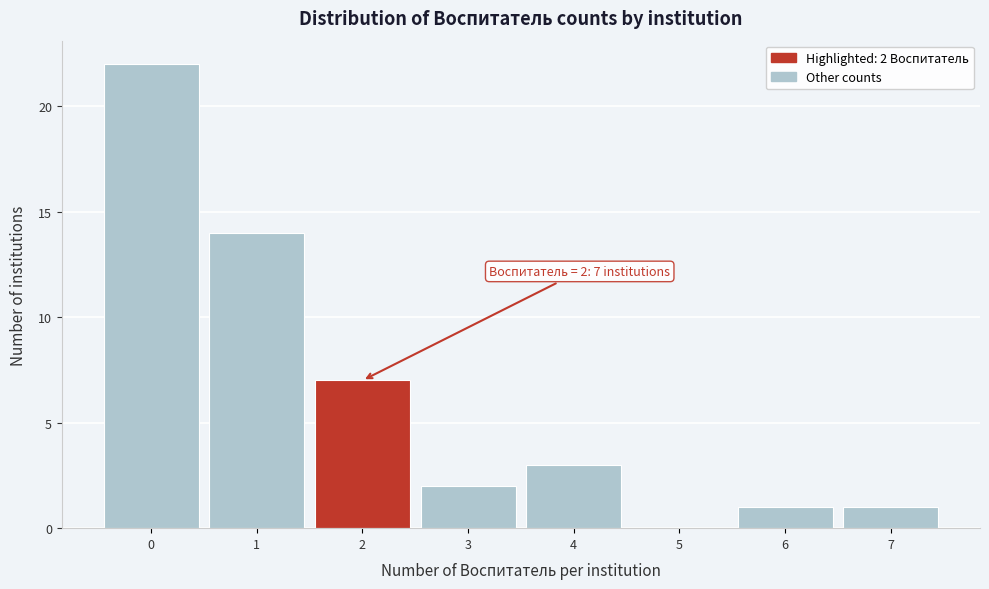

Reading left to right, list all the values displayed in this chart.

0=22	1=14	2=7	3=2	4=3	5=0	6=1	7=1